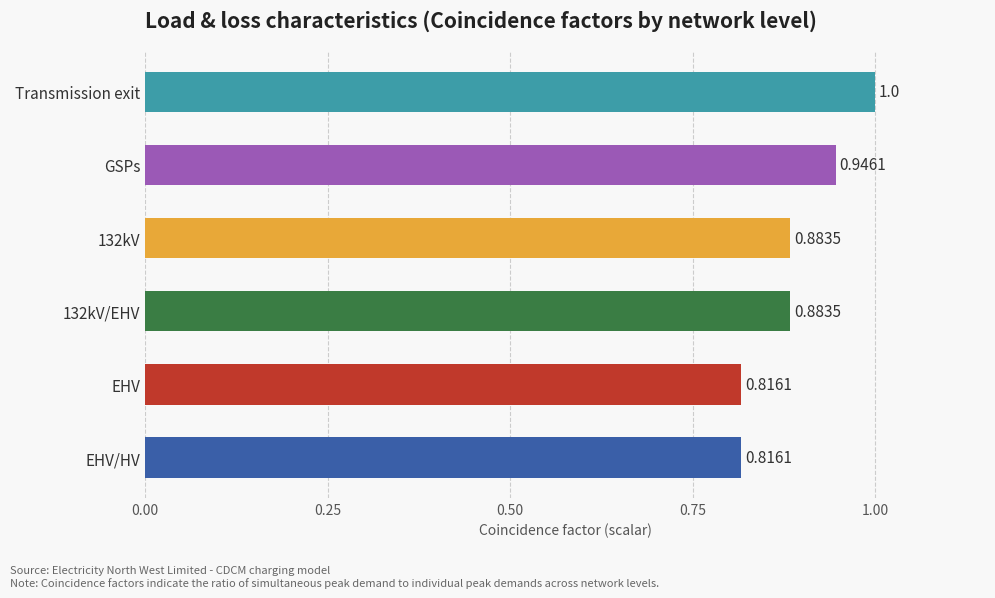

Which has a higher value, 132kV/EHV or GSPs?

GSPs